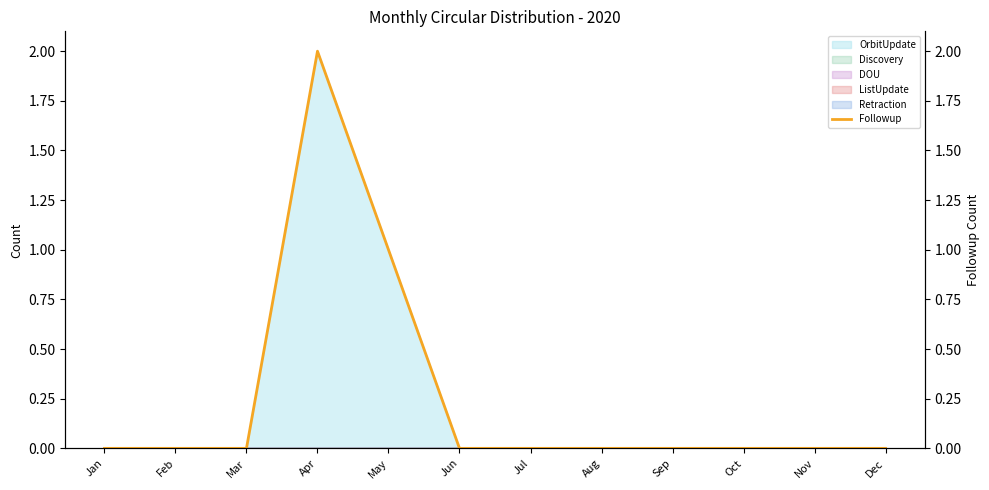

List the labels in order of value, smallest first.

Jan, Feb, Mar, Jun, Jul, Aug, Sep, Oct, Nov, Dec, May, Apr